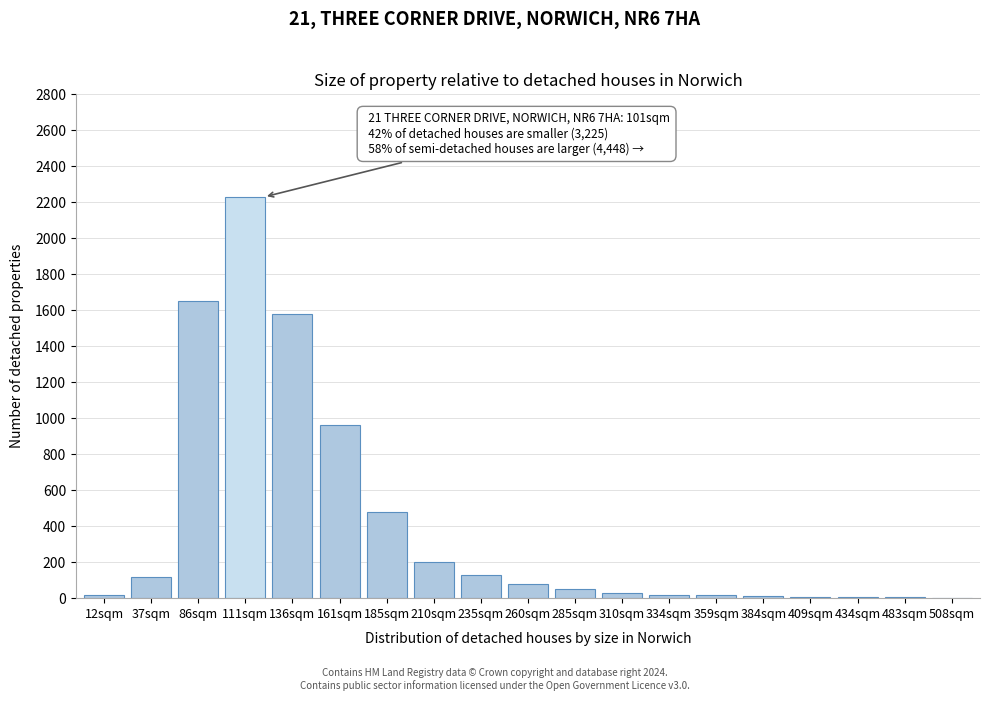

At which category does the chart reach its peak across all series?

111sqm